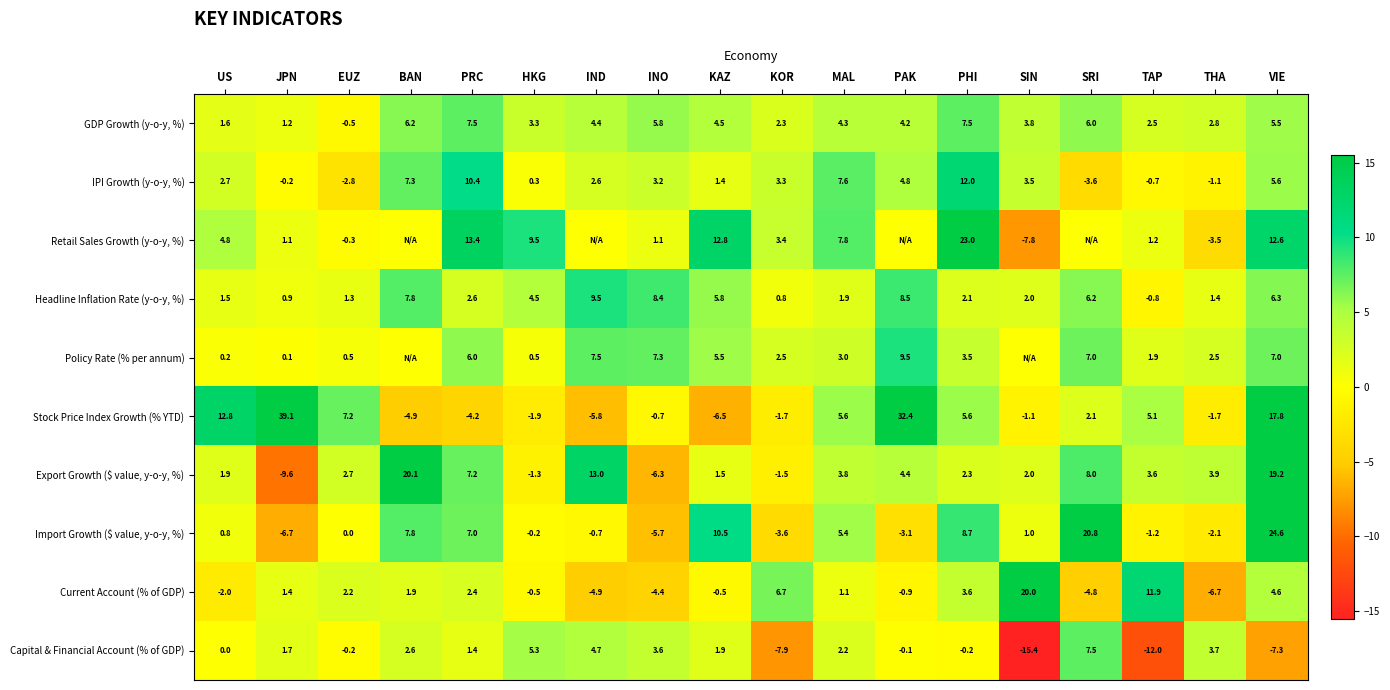

True or false: Export Growth ($ value, y-o-y, %) has a value of 17.6 at IND.

False